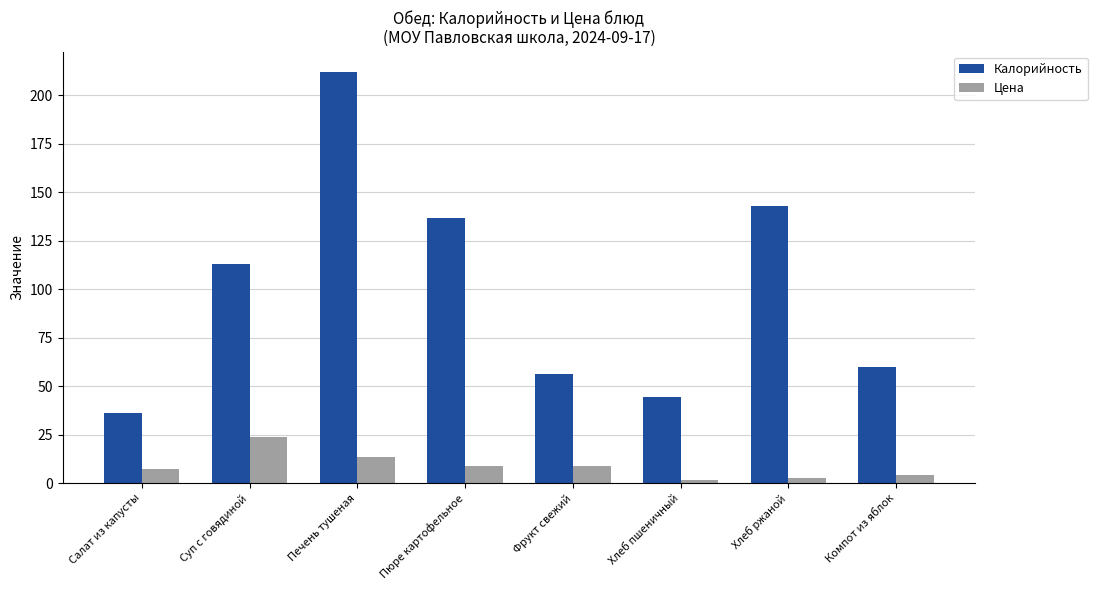

Is it true that Калорийность equals 44.5 at Хлеб пшеничный?

True